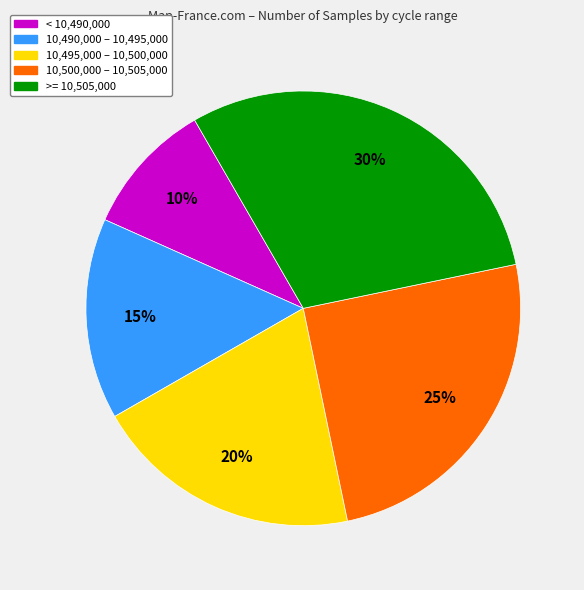

Is it true that >= 10,505,000 is 25% of the pie?

False